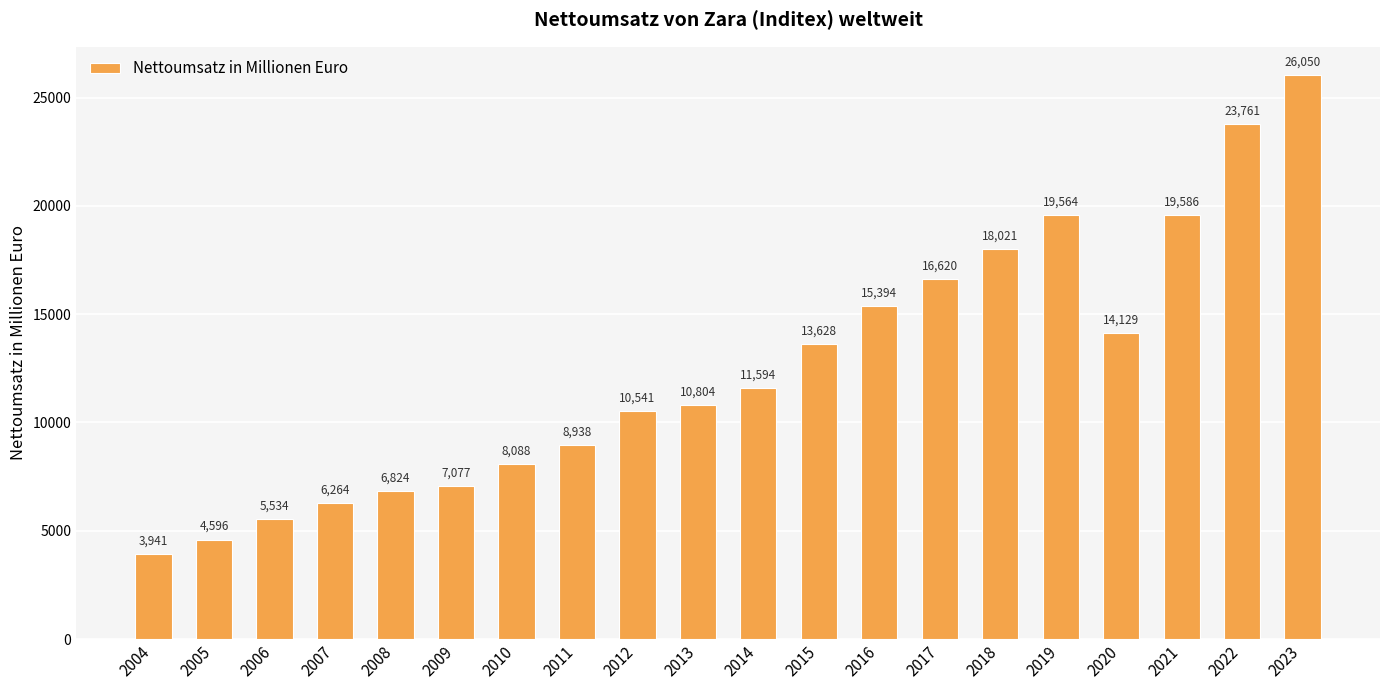

Where is the data nearest to the value 14995?

2016